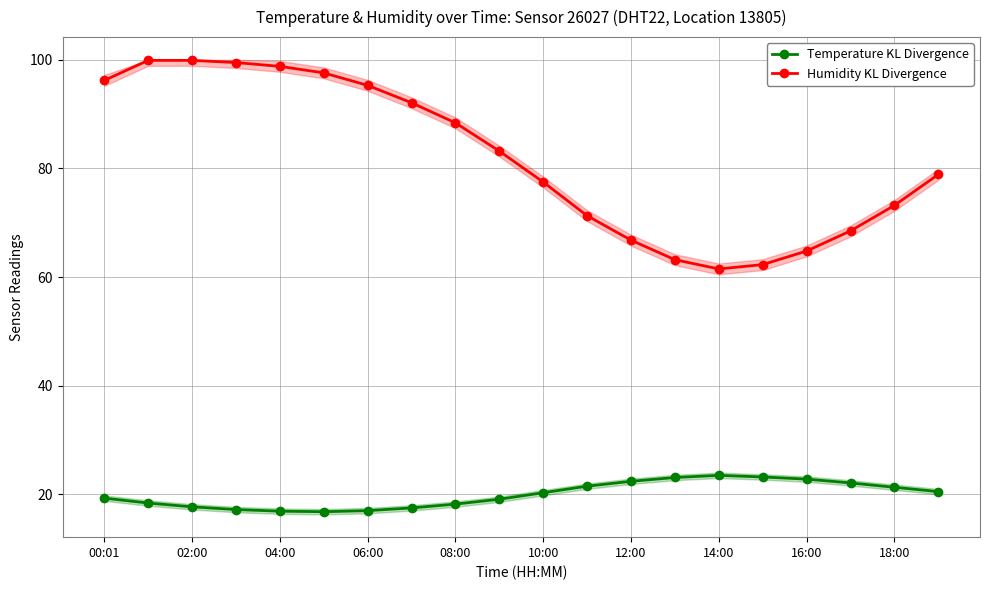

The value of Temperature KL Divergence at 08:00 is 18.2. True or false?

True